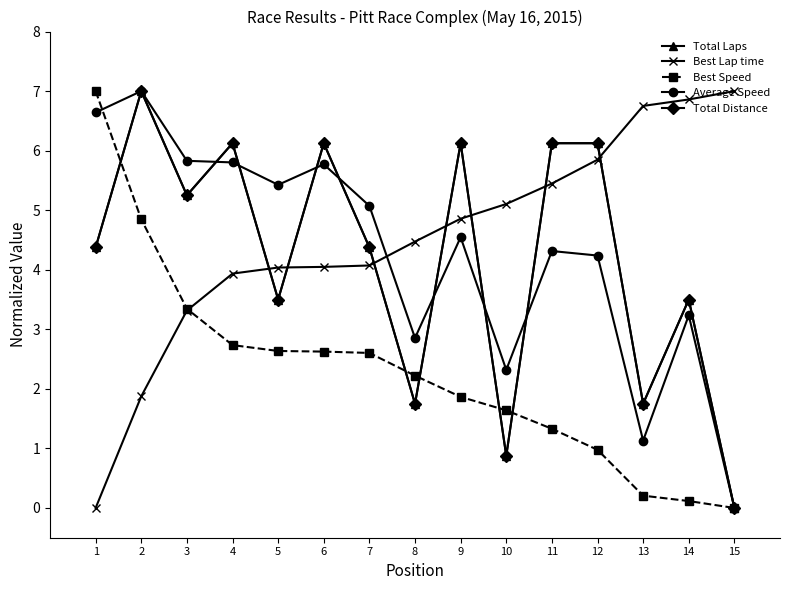

What is the sum of all Average Speed values?

64.2